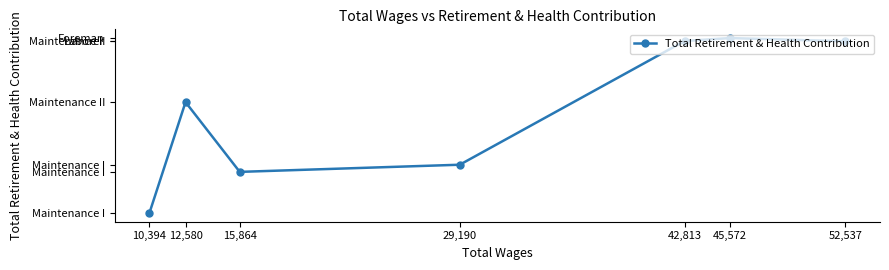

What is the label of the 5th point from the left?

42,813